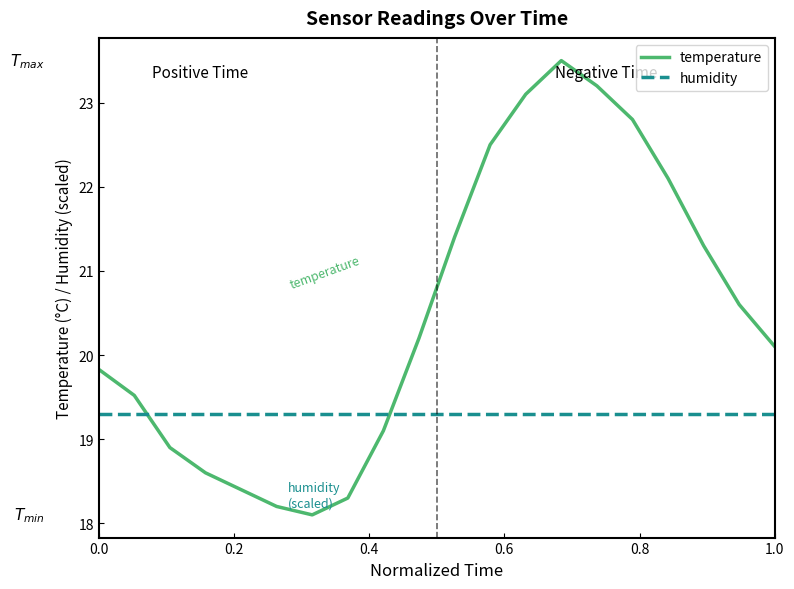

Which series has the largest range (max minus min)?

temperature